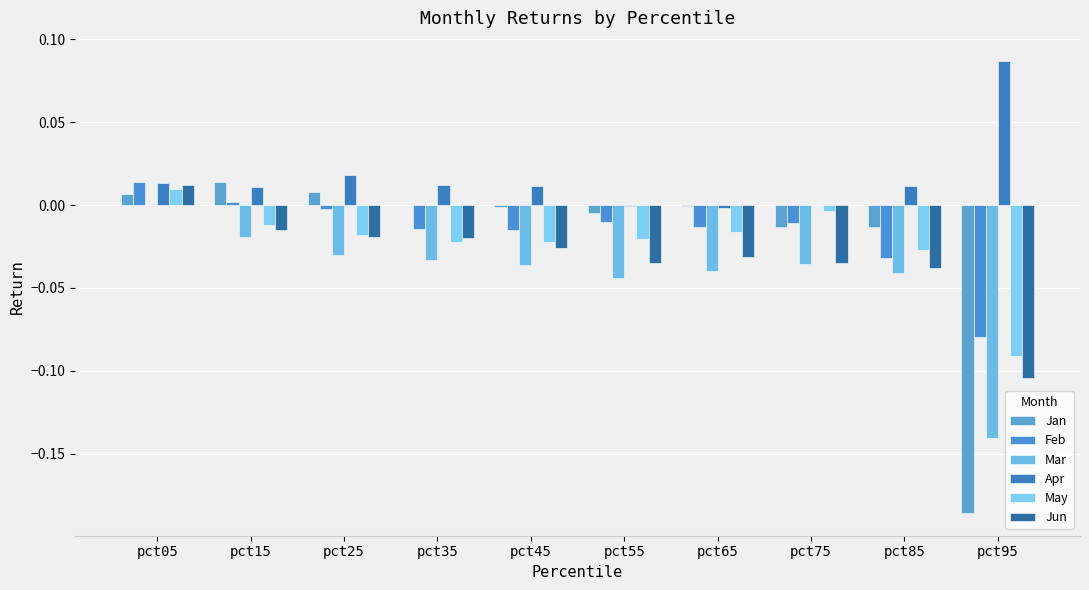

How many groups of bars are there?

10